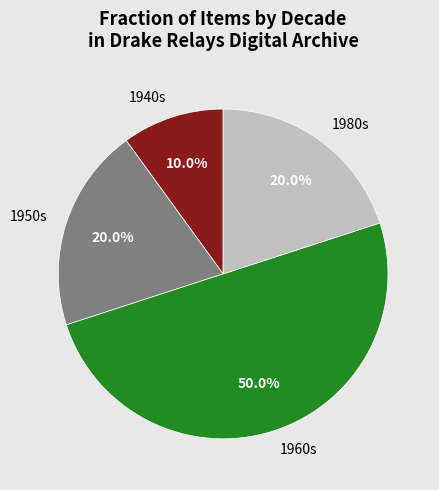

Does 1940s account for over 50% of the chart?

No